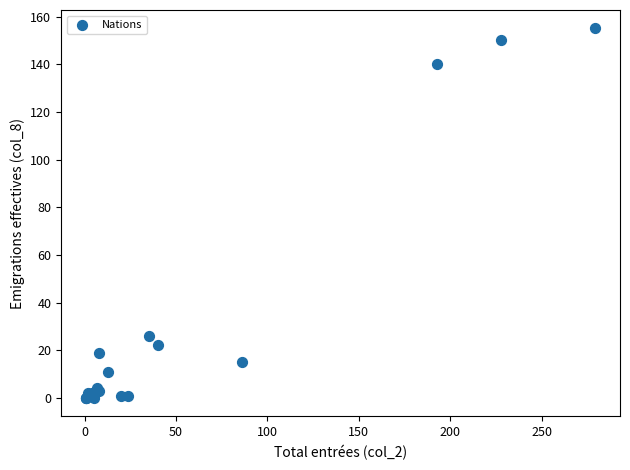

What Y value in the scatter plot is closest to 77?

26